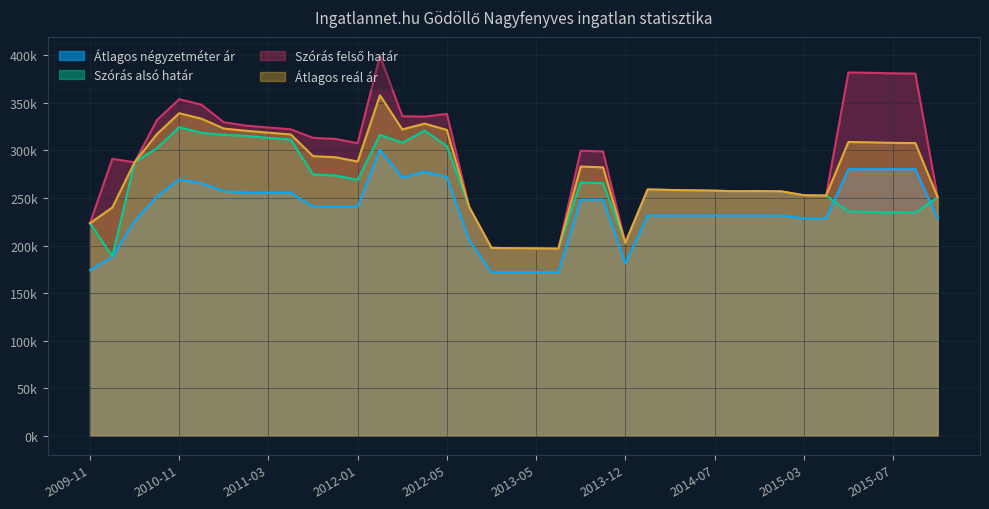

What is the label of the 18th point from the right?

2013-06